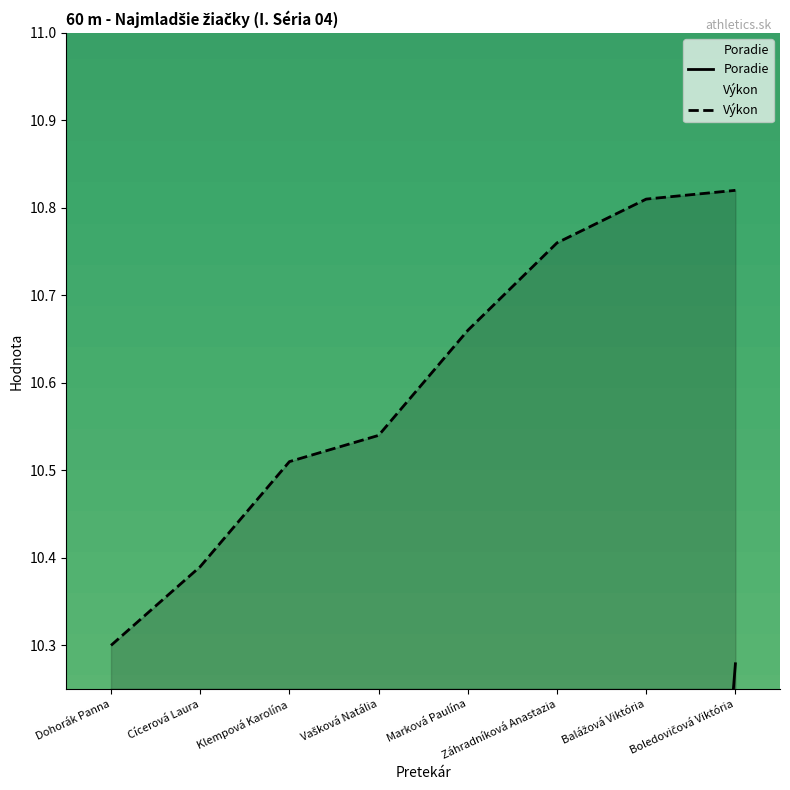

Which series changed the most between Klempová Karolína and Balážová Viktória?

Poradie